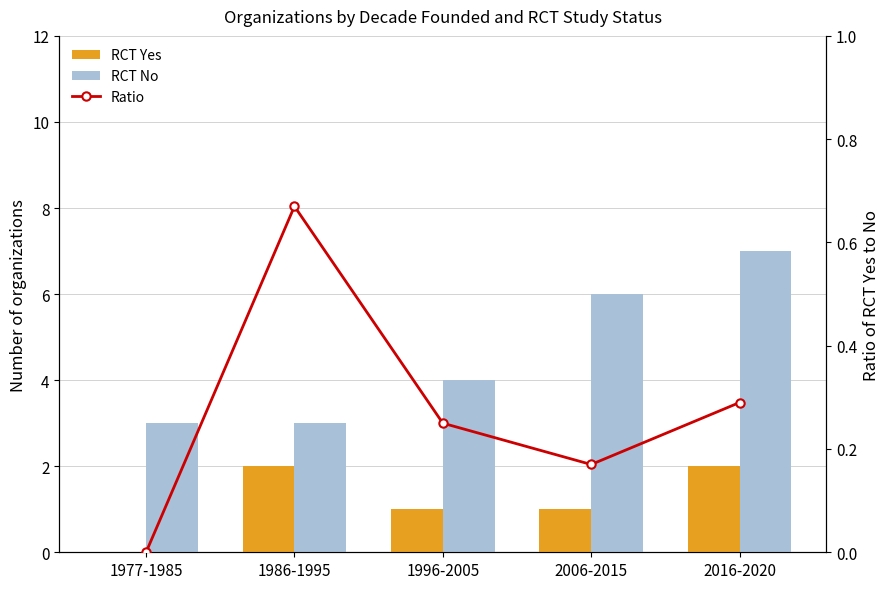

At 1977-1985, list the series in order from smallest to largest.

RCT Yes, Ratio, RCT No